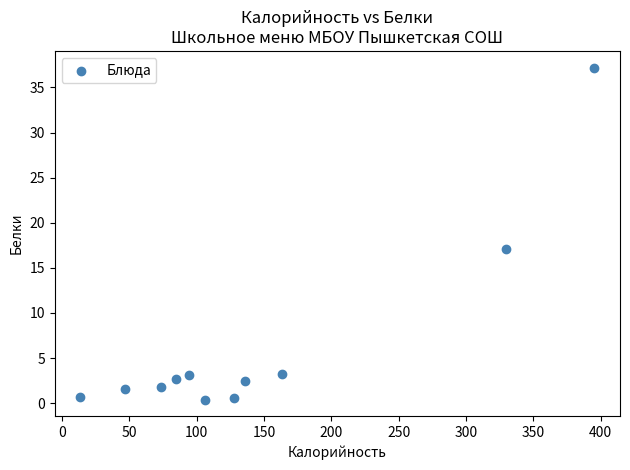

What Y value in the scatter plot is closest to 18?

17.1